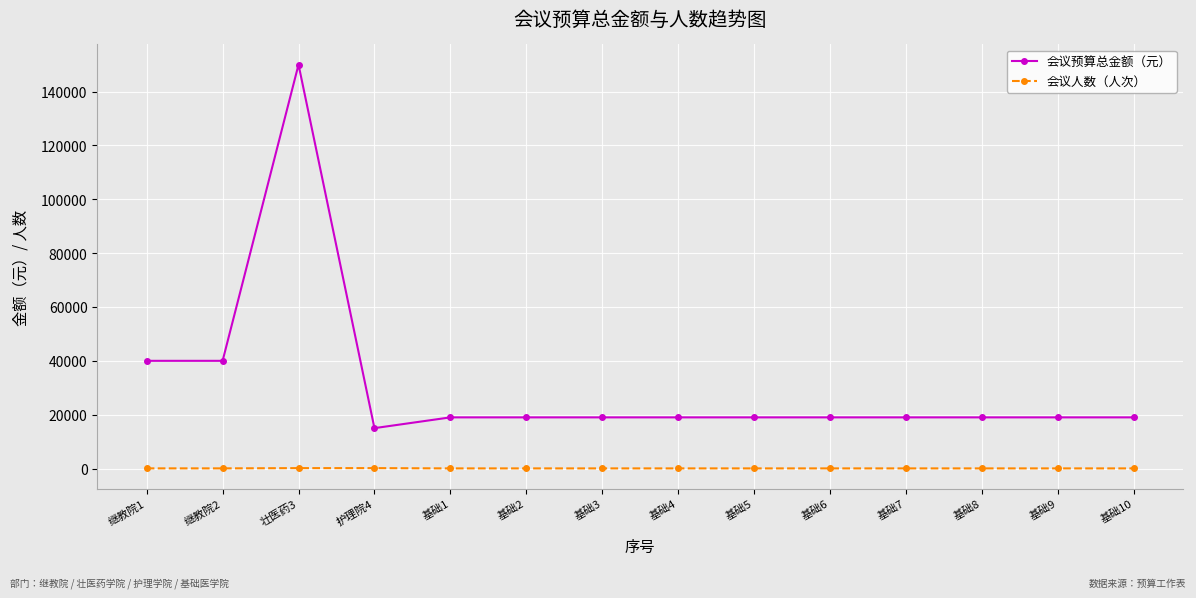

True or false: 会议预算总金额（元） has a value of 19000 at 基础6.

True